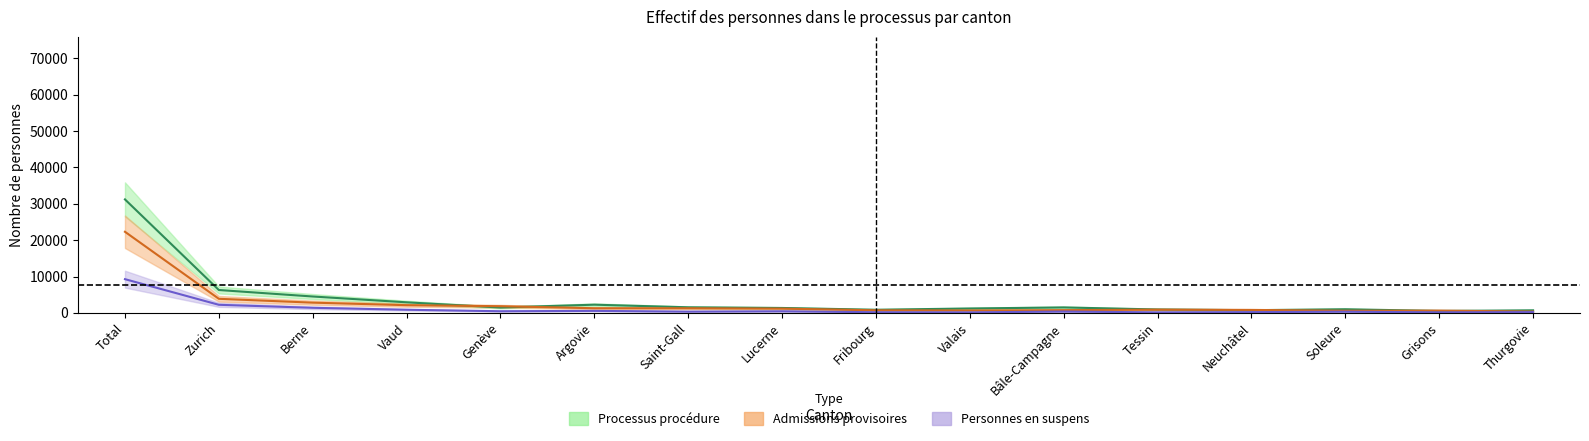

Is the value of Processus procédure at Saint-Gall greater than the value of Total des personnes at Total?

No